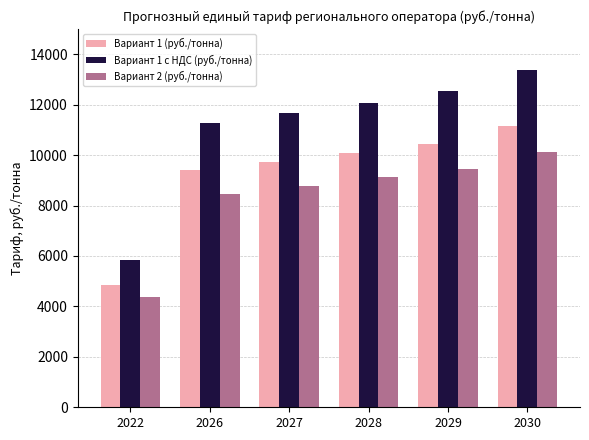

True or false: Вариант 1 (руб./тонна) has a value of 11150.7 at 2030.

True